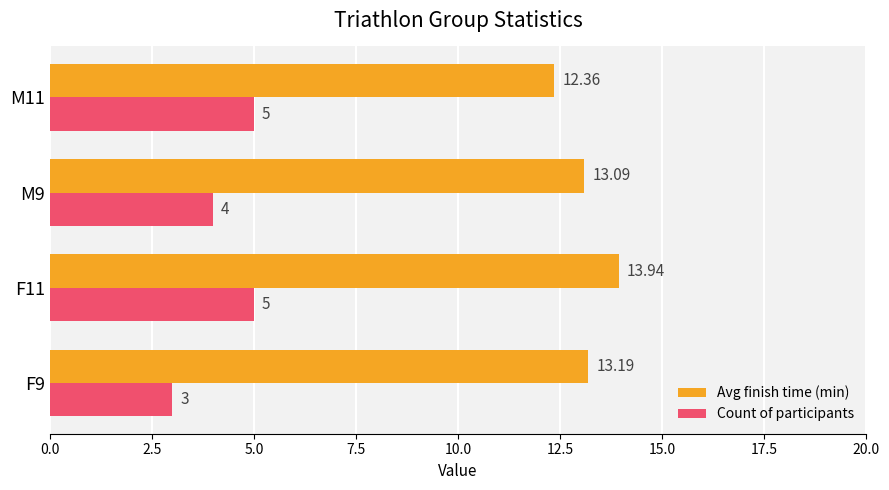

Rank the categories by Avg finish time (min) value from highest to lowest.

F11, F9, M9, M11